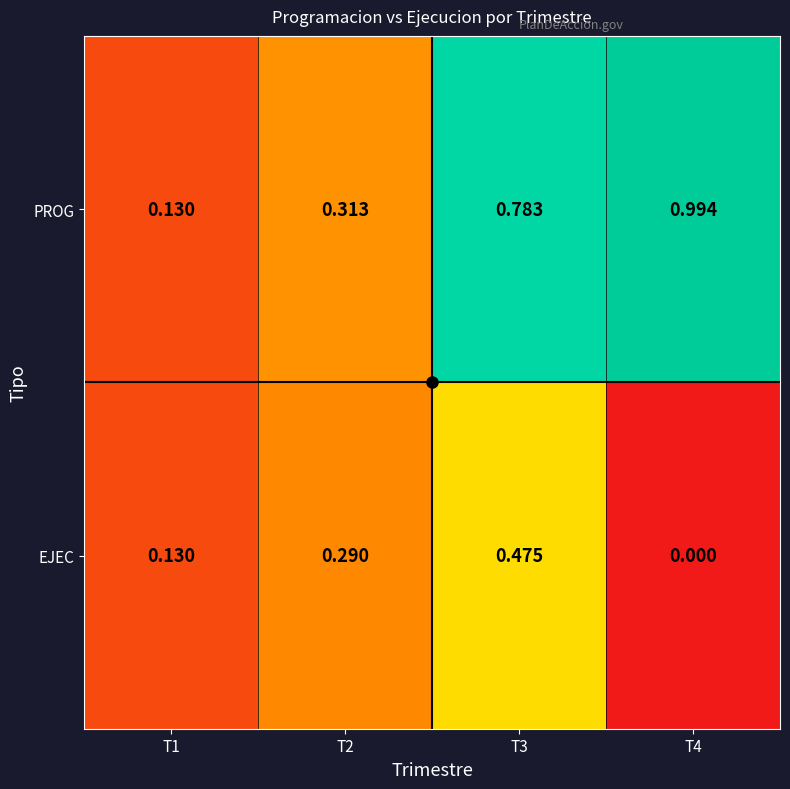

What is the total value across all series at T3?

1.3